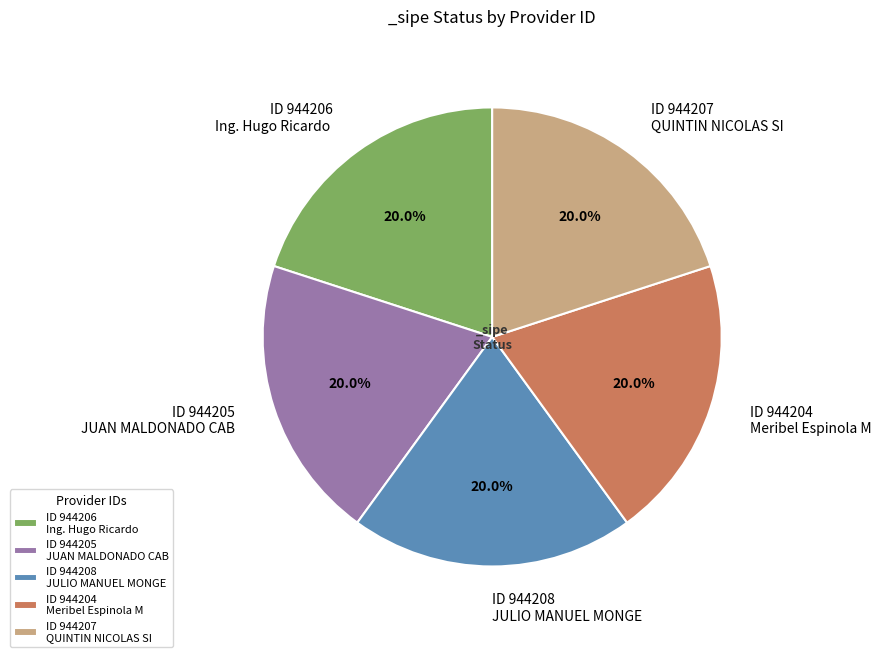

Does any single category account for the majority?

No